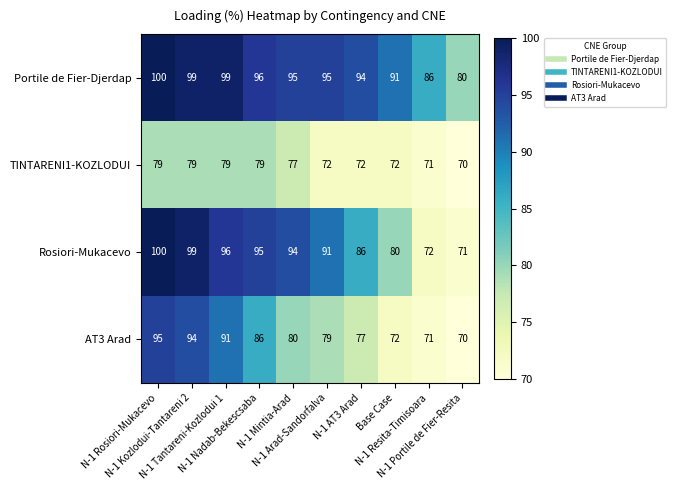

List the series in order of their overall mean, lowest first.

TINTARENI1-KOZLODUI, AT3 Arad, Rosiori-Mukacevo, Portile de Fier-Djerdap